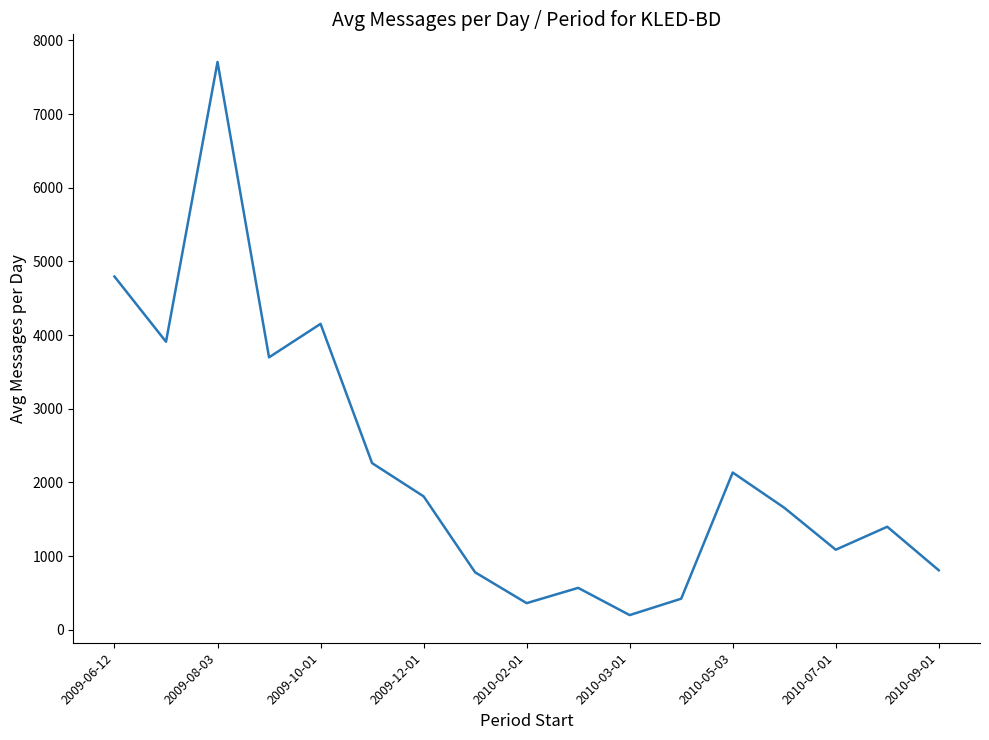

What is the smallest value displayed?

198.3